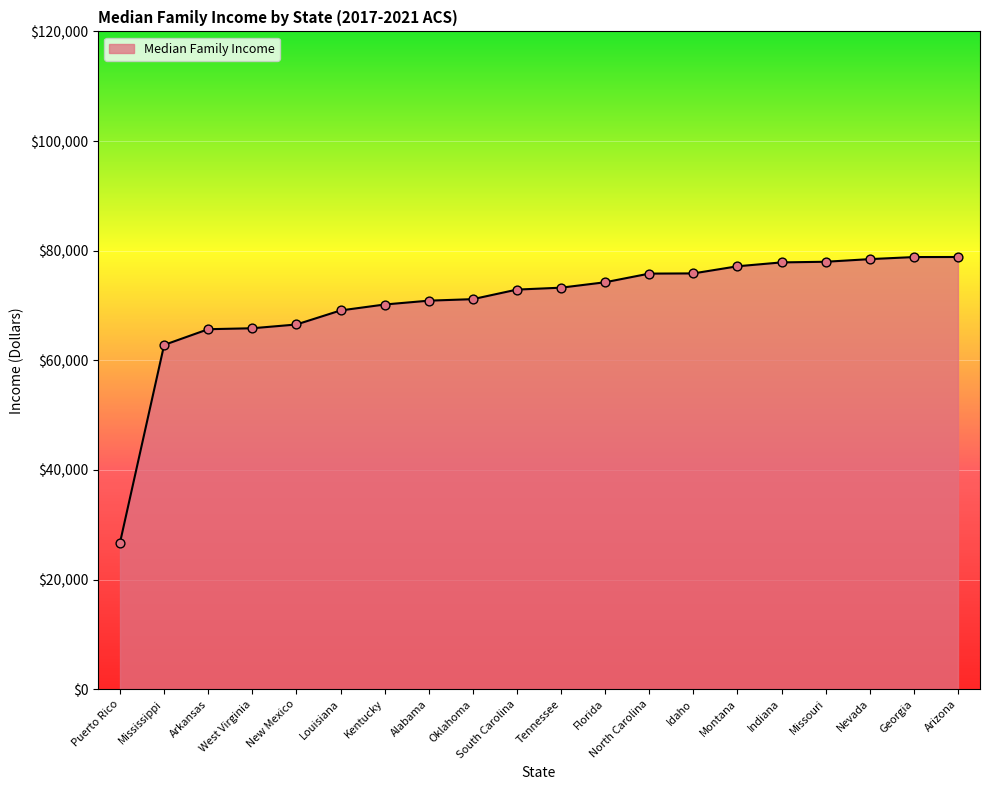

What is the change in value from West Virginia to New Mexico?

+688